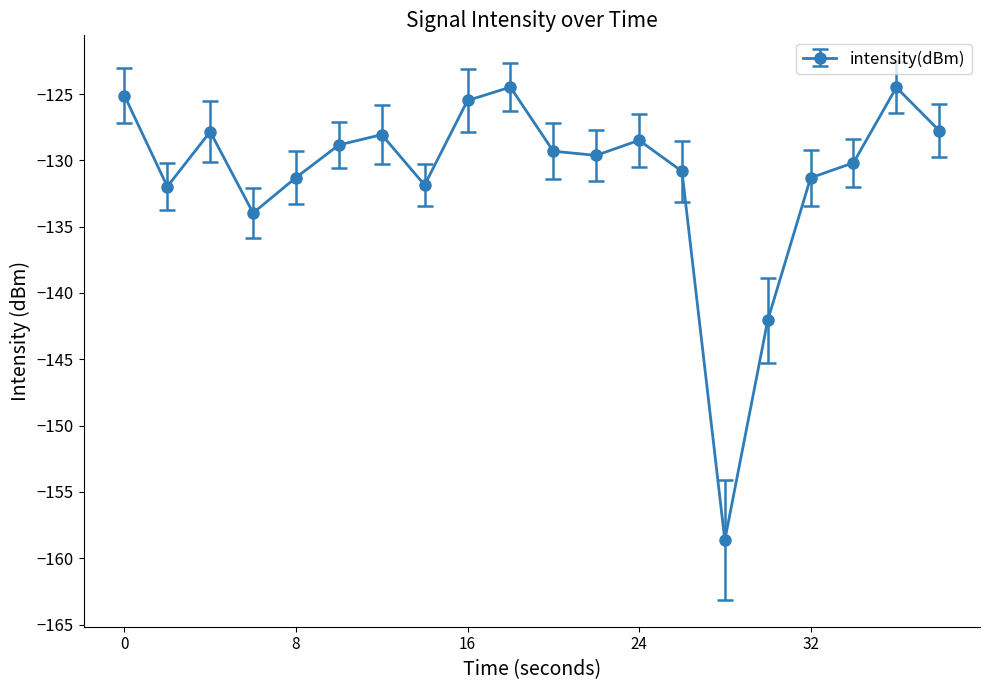

Count the number of categories in the chart.

20